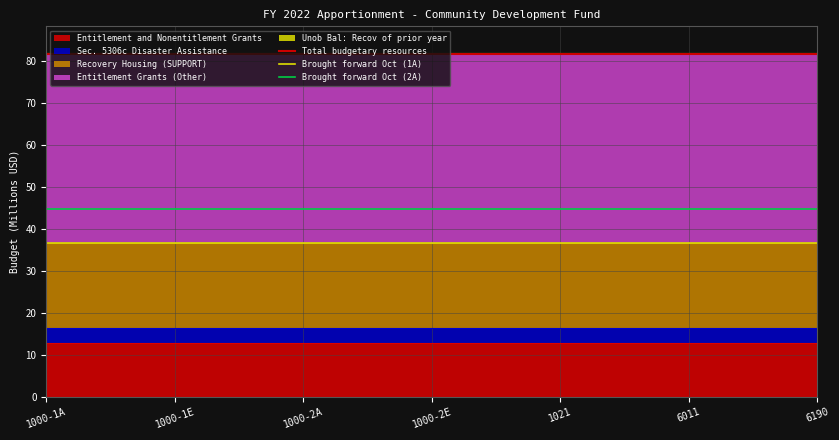

True or false: Entitlement and Nonentitlement Grants has a value of 17.0 at 6011.

False